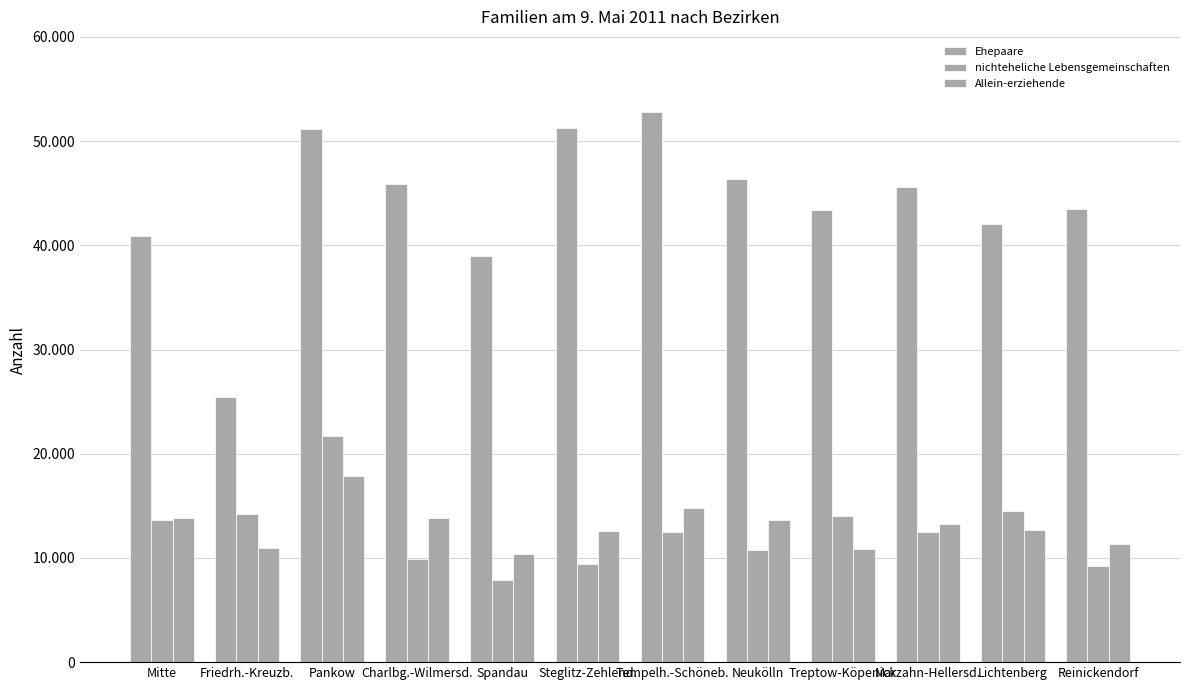

What is the lowest value of the Allein-erziehende series?

10375